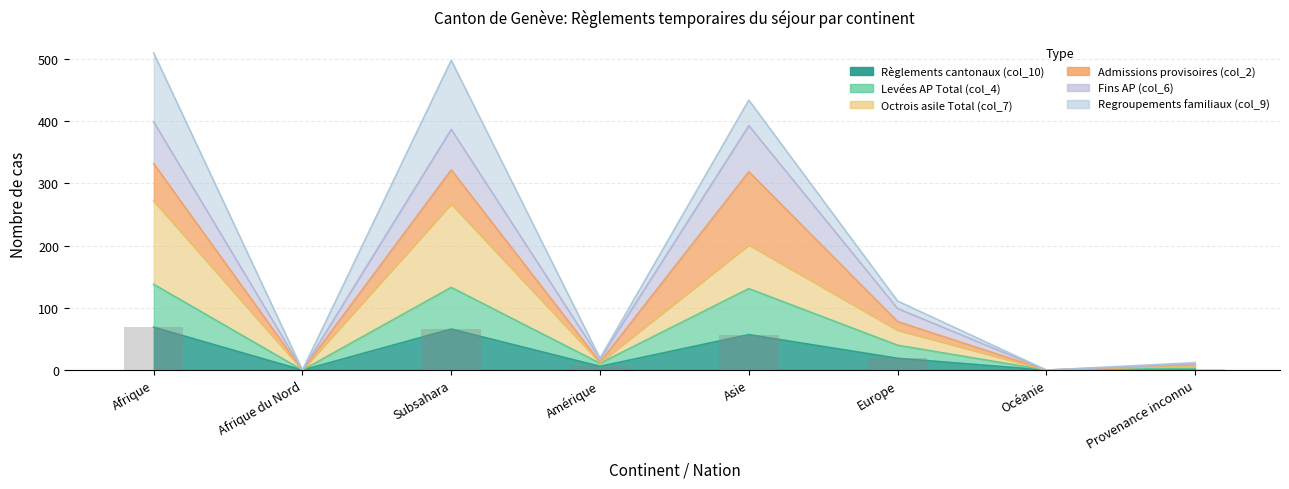

At which label does Règlements cantonaux (col_10) reach its minimum?

Afrique du Nord